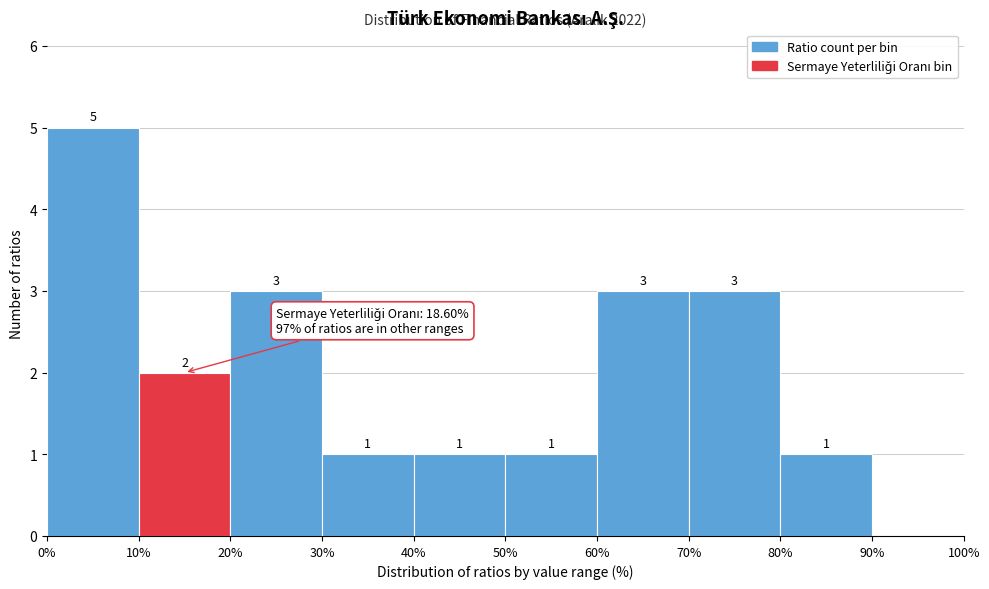

Over which range of the x-axis is the bar tallest?

0% to 10%